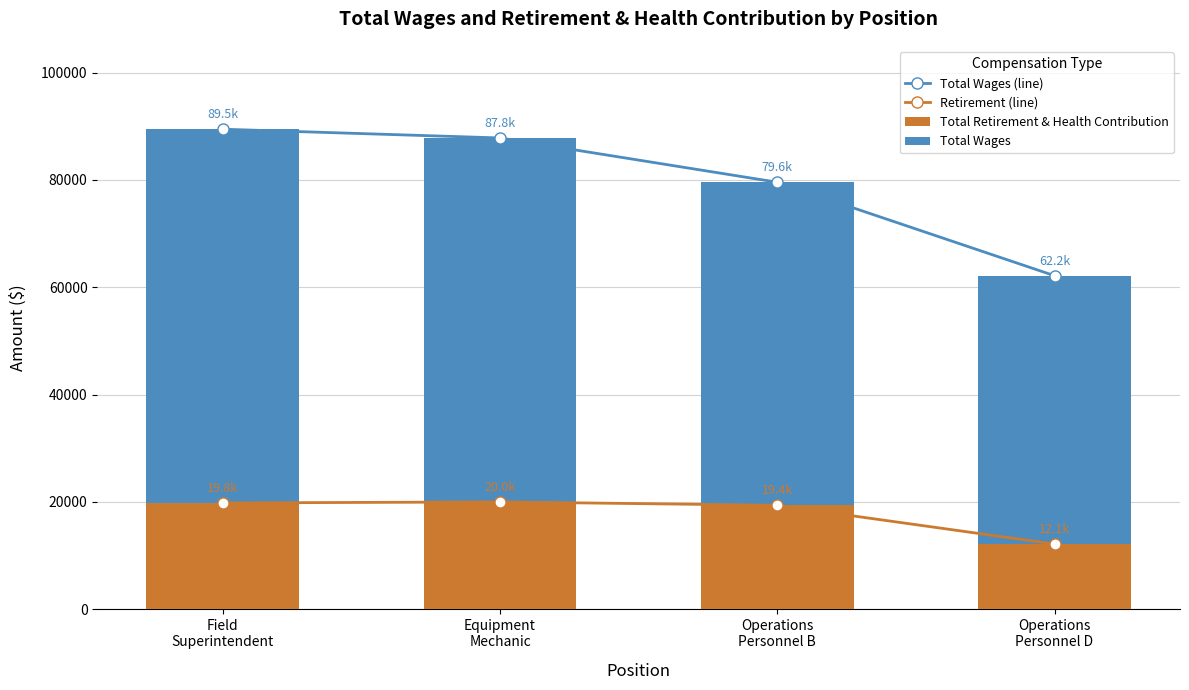

Rank the series at Operations
Personnel D from lowest to highest value.

Retirement (line), Total Retirement & Health Contribution, Total Wages, Total Wages (line)